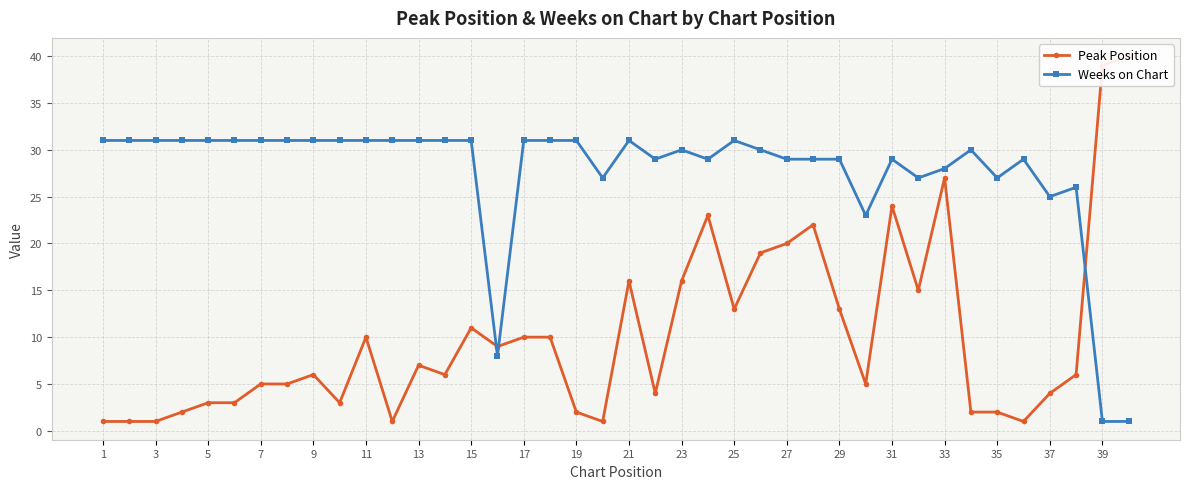

Reading left to right, extract all data points from this chart.

Peak Position: 1	1	1	2	3	3	5	5	6	3	10	1	7	6	11	9	10	10	2	1	16	4	16	23	13	19	20	22	13	5	24	15	27	2	2	1	4	6	39	40
Weeks on Chart: 31	31	31	31	31	31	31	31	31	31	31	31	31	31	31	8	31	31	31	27	31	29	30	29	31	30	29	29	29	23	29	27	28	30	27	29	25	26	1	1